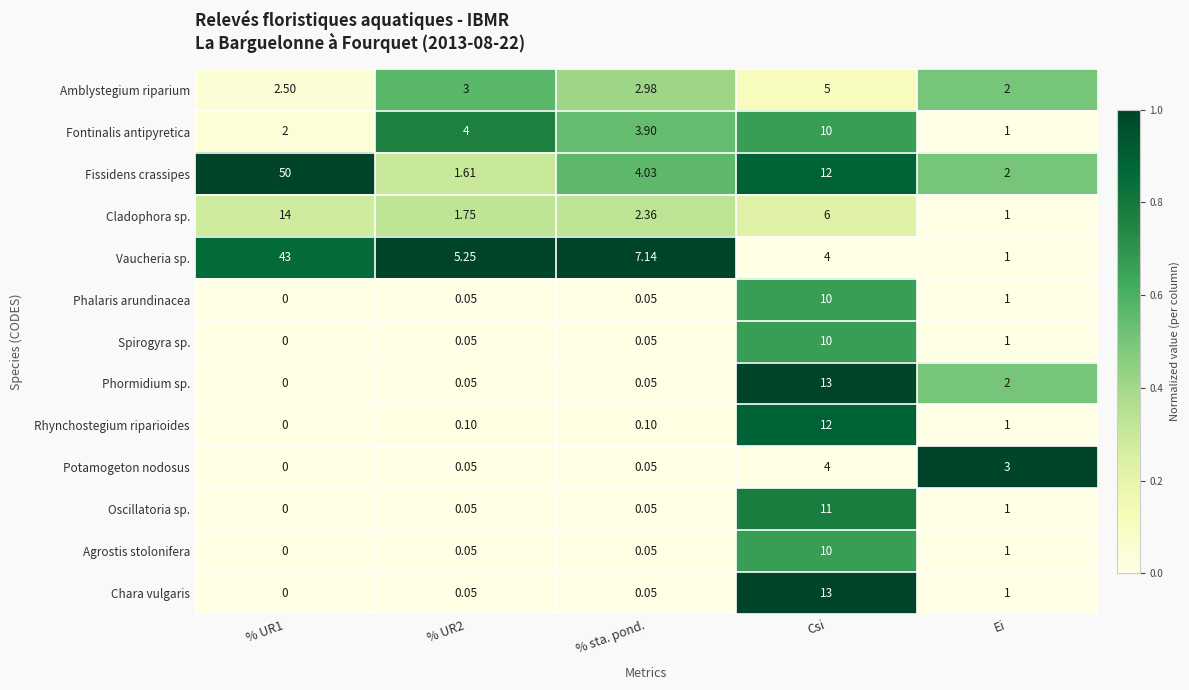

Which series has the widest spread of values?

Fissidens crassipes